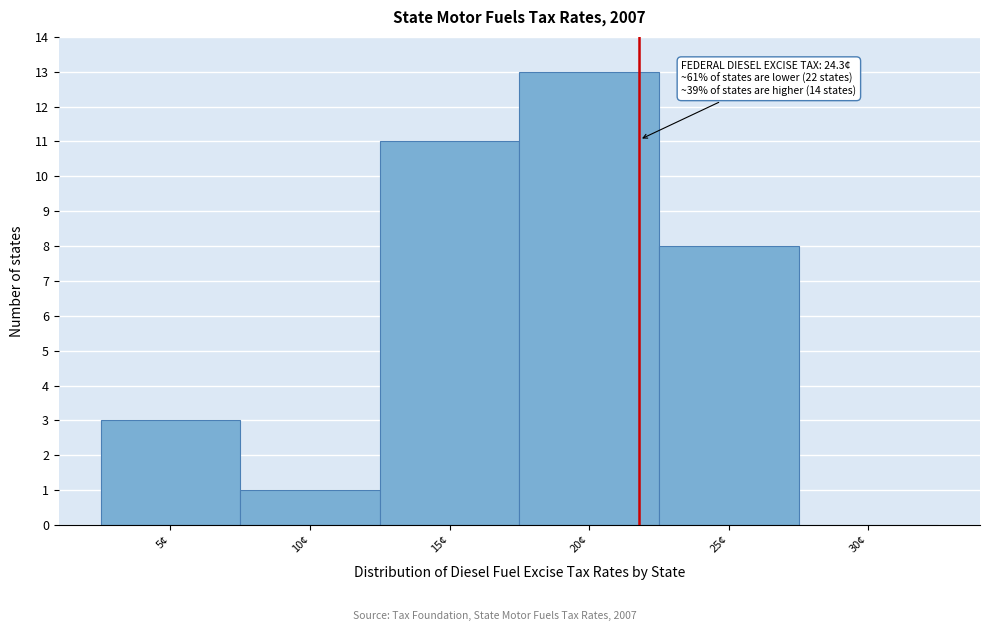

The chart shows a value of 8 at 25¢. True or false?

True